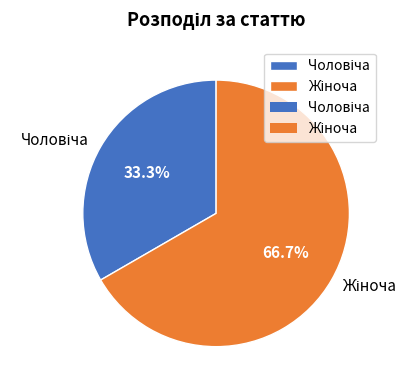

Is there a majority slice in this chart?

Yes